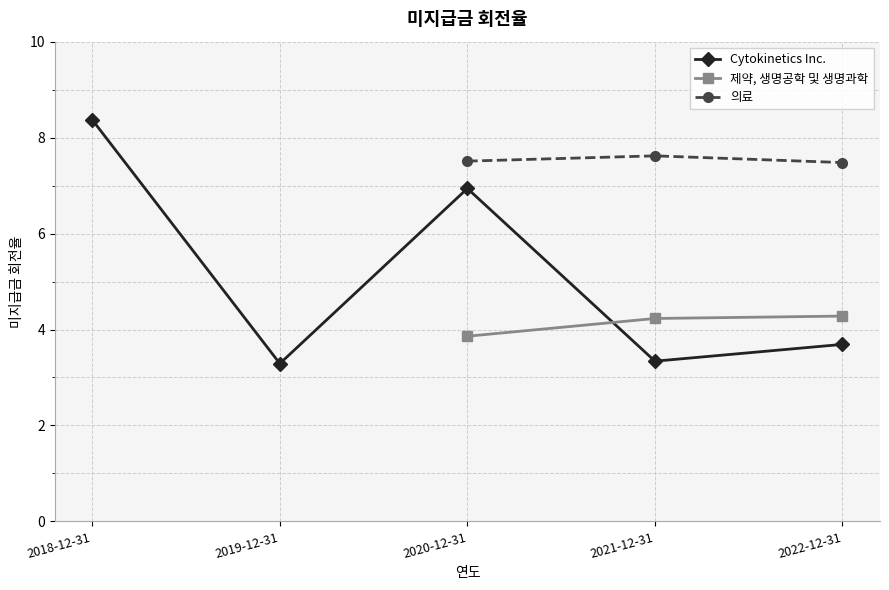

In 의료, how many points are higher than both neighbors (excluding endpoints)?

1